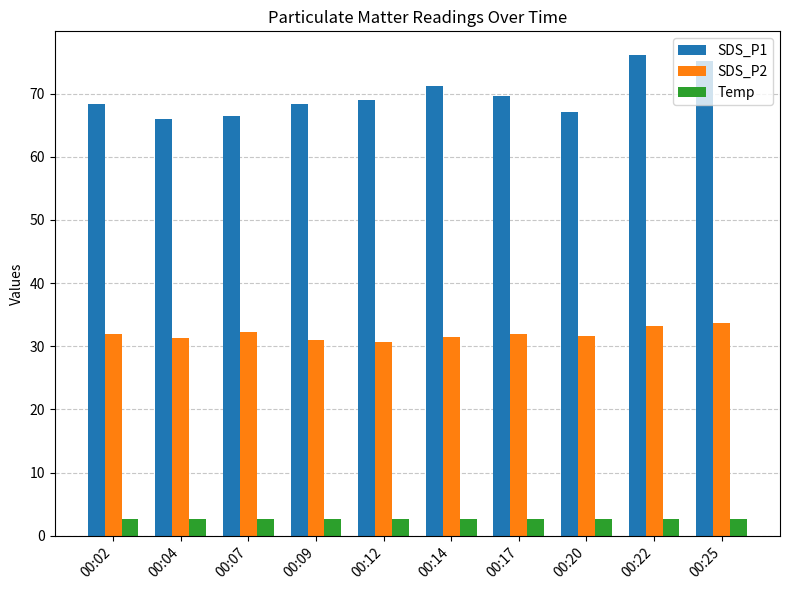

What is the sum of the SDS_P1 values at 00:25 and 00:14?

146.4